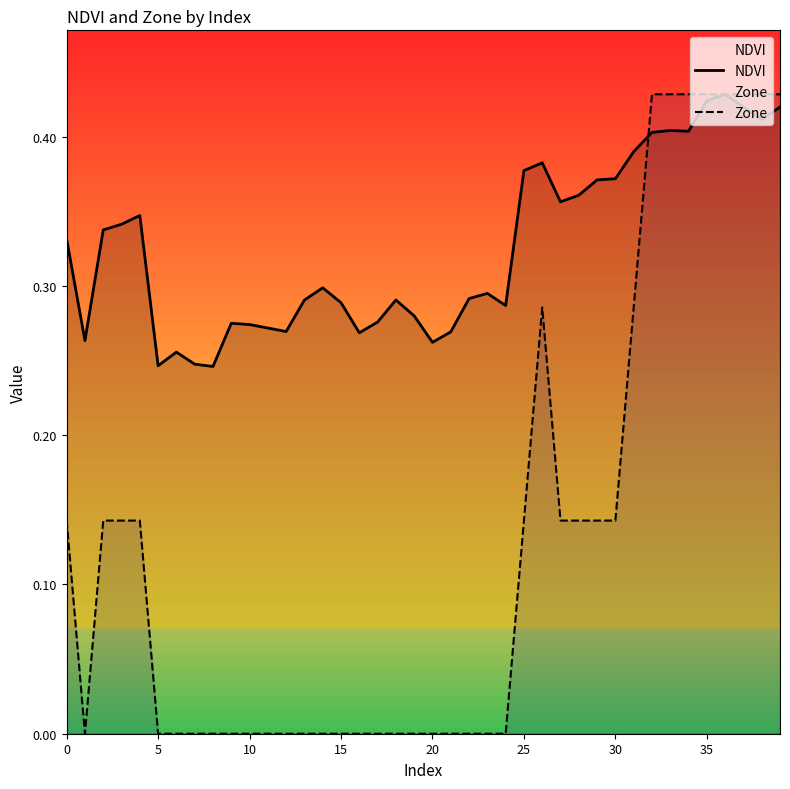

At which category is the sum across all series the highest?

36